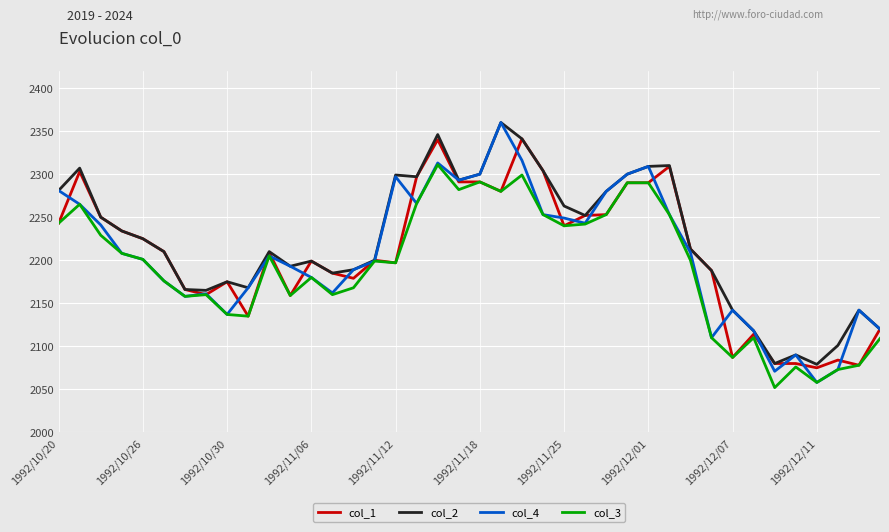

Which series has the largest range (max minus min)?

col_4